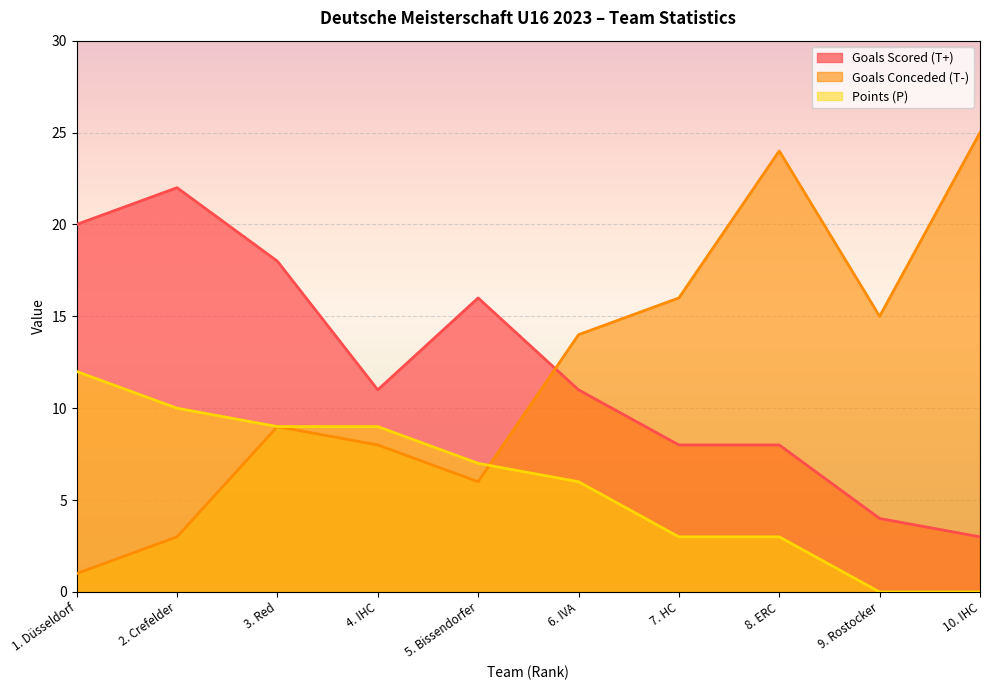

The value of Points (P) at 4. IHC is 9. True or false?

True